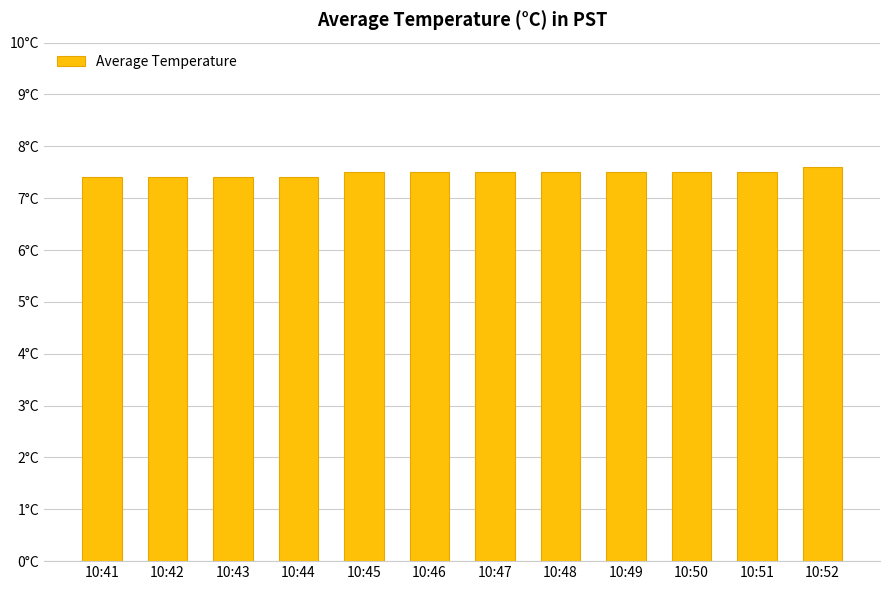

Reading left to right, list all the values displayed in this chart.

10:41=7.4	10:42=7.4	10:43=7.4	10:44=7.4	10:45=7.5	10:46=7.5	10:47=7.5	10:48=7.5	10:49=7.5	10:50=7.5	10:51=7.5	10:52=7.6